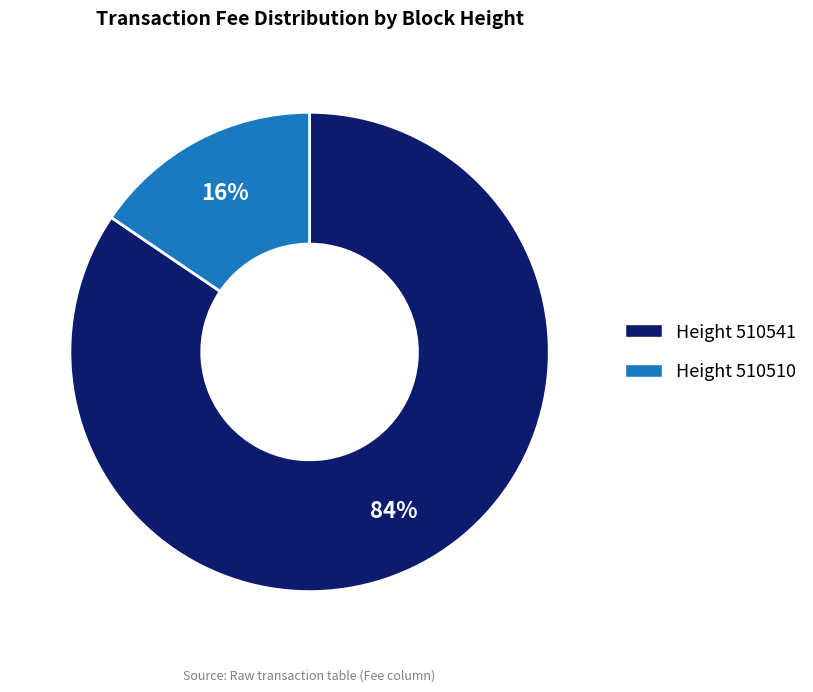

Is there any slice that represents more than half of the pie?

Yes